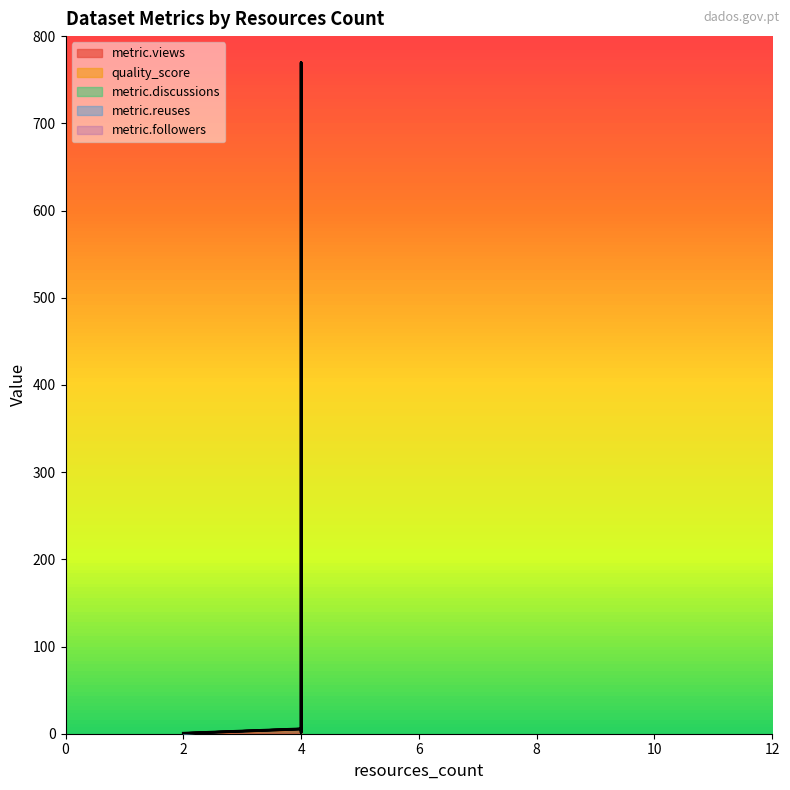

Rank the series by their maximum value, from highest to lowest.

metric.views, quality_score, metric.discussions, metric.reuses, metric.followers